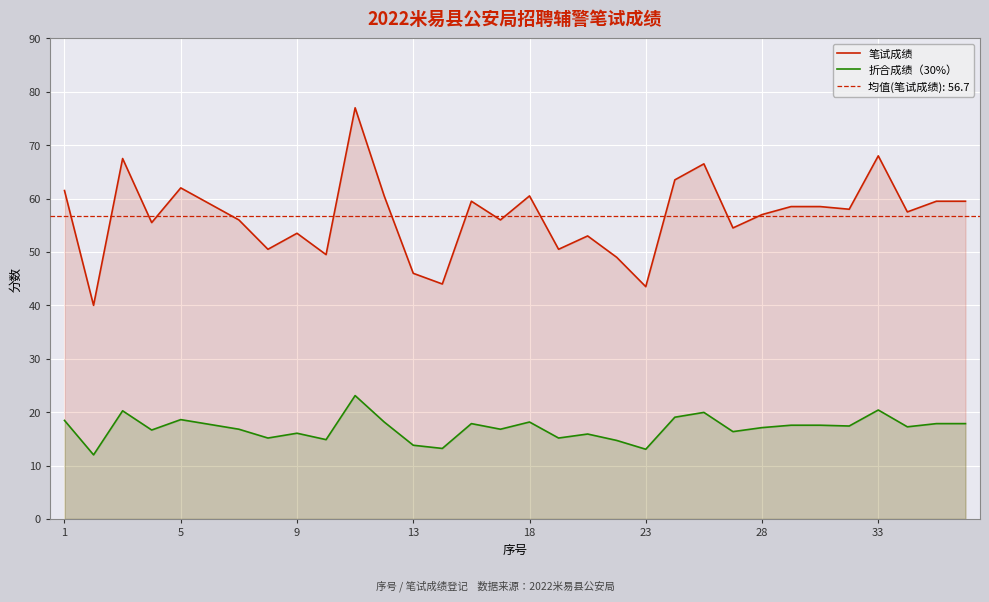

How many distinct data groups are displayed?

2